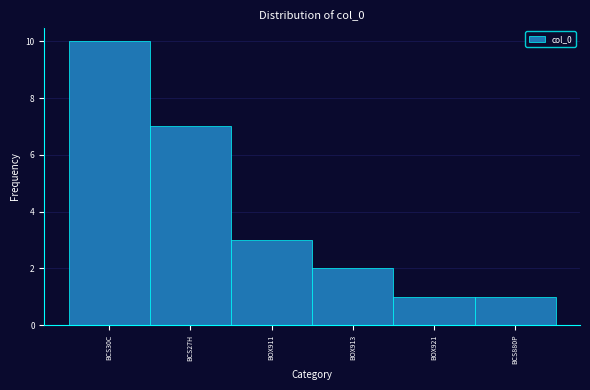

Reading left to right, list all the values displayed in this chart.

BCS30C=10	BCS27H=7	BOX911=3	BOX913=2	BOX921=1	BCS880P=1